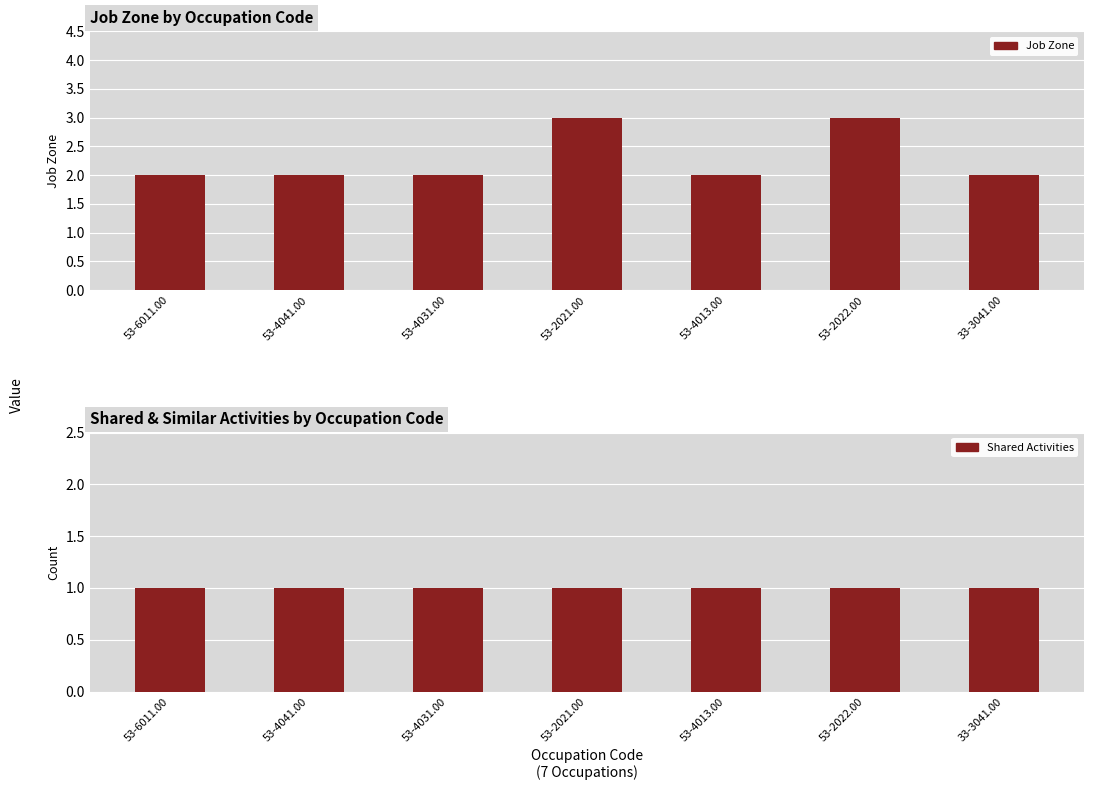

What is the total value across all series at 53-4041.00?

3